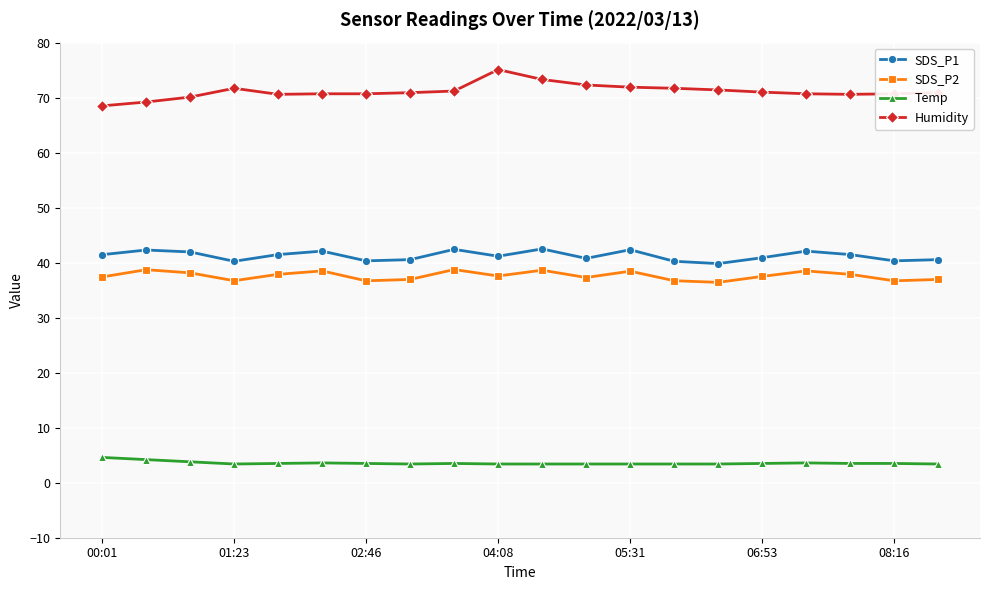

True or false: SDS_P2 and SDS_P1 intersect in this chart.

False